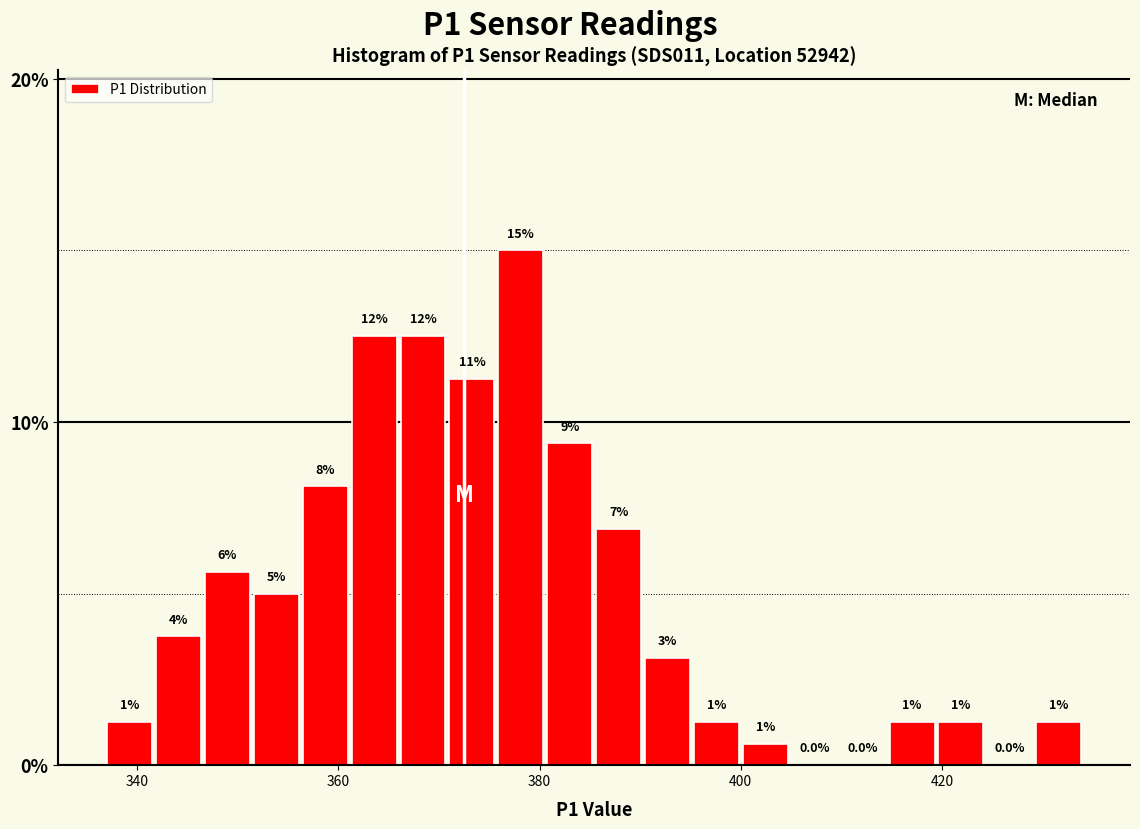

Read against the x-axis, roughly where is the centre of the tallest bar?

378